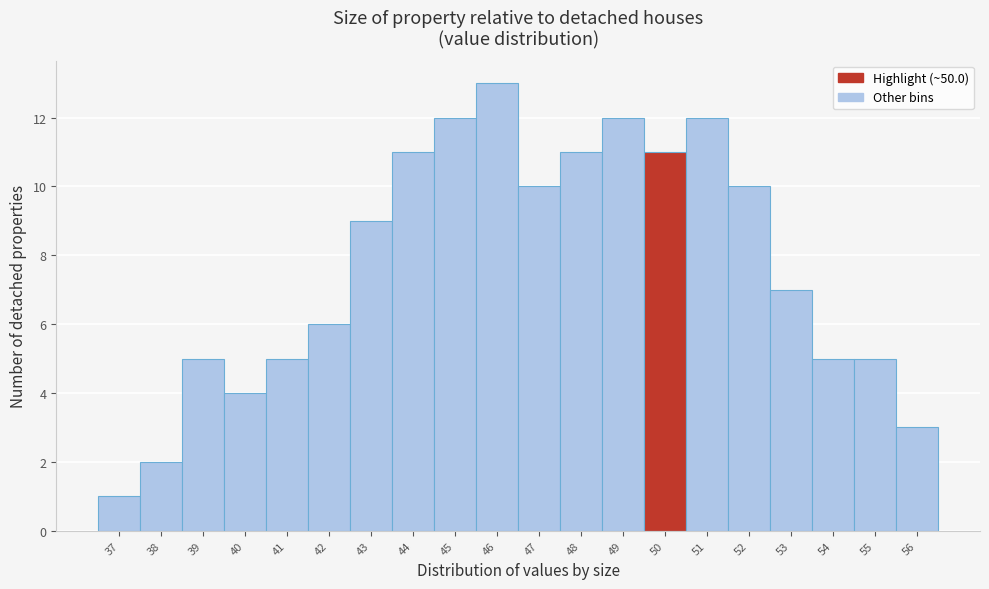

Reading right to left, list all the values displayed in this chart.

3	5	5	7	10	12	11	12	11	10	13	12	11	9	6	5	4	5	2	1